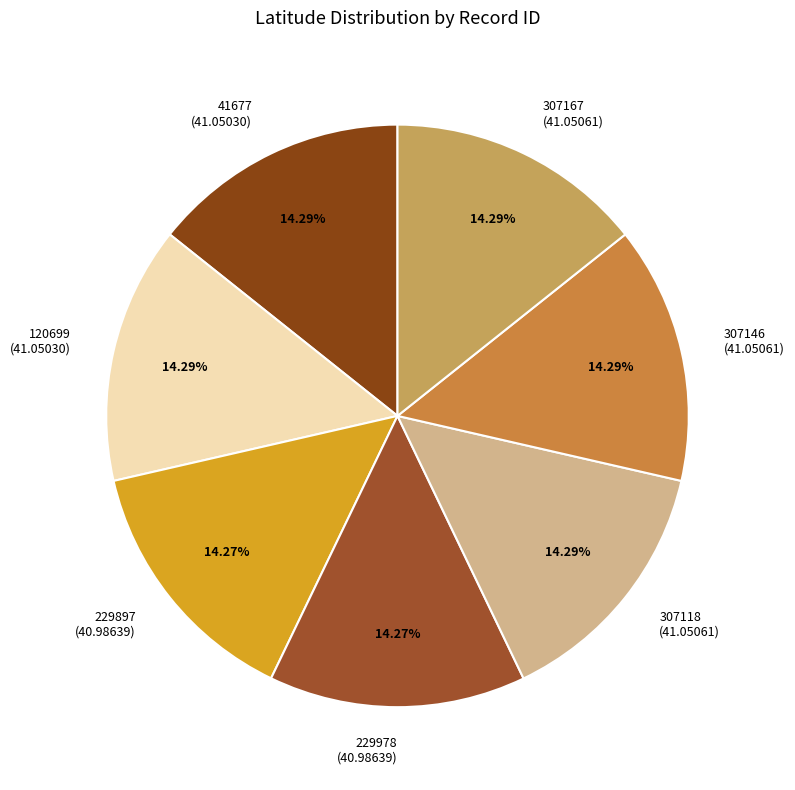

Does any single category account for the majority?

No